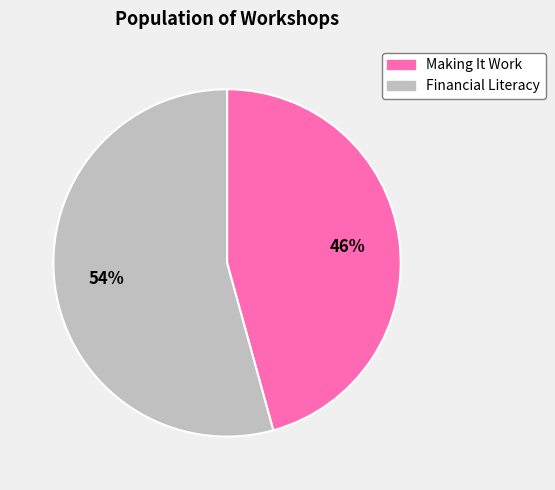

How many slices are in this pie chart?

2